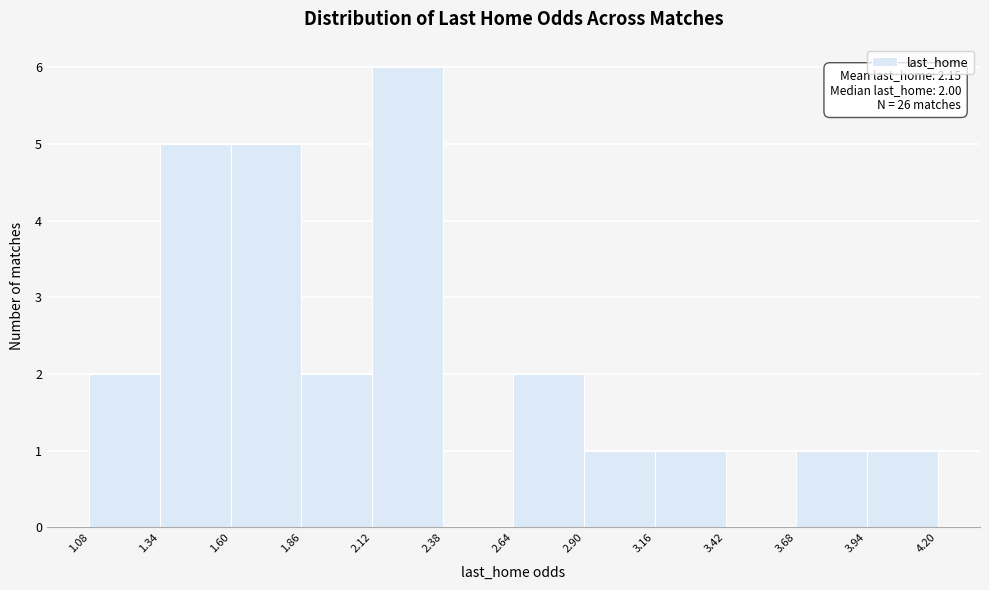

Which range on the x-axis has the tallest bar?

2.12 to 2.38